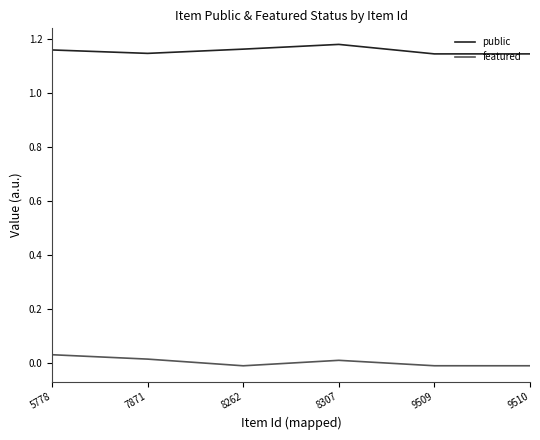

Rank the series at 9509 from highest to lowest value.

public, featured